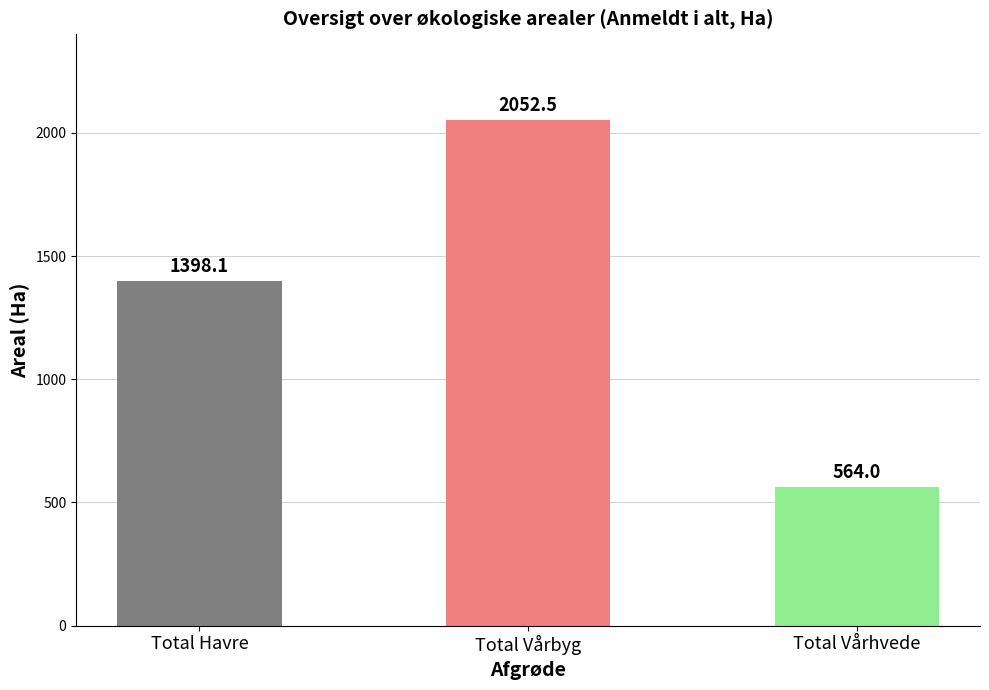

What value does the data have at Total Vårbyg?

2052.5